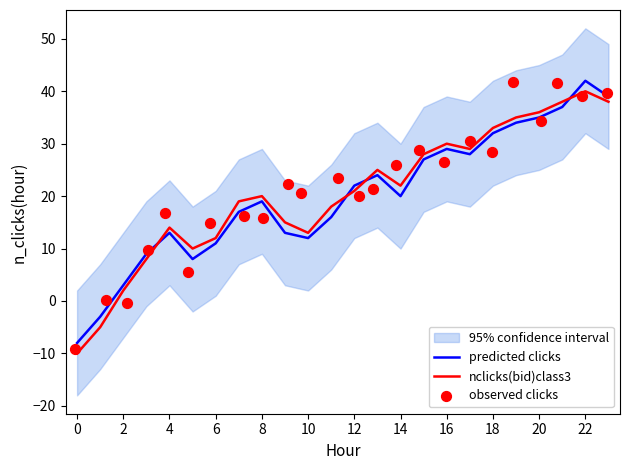

Is the value of predicted clicks at 2 greater than the value of nclicks(bid)class3 at 10?

No